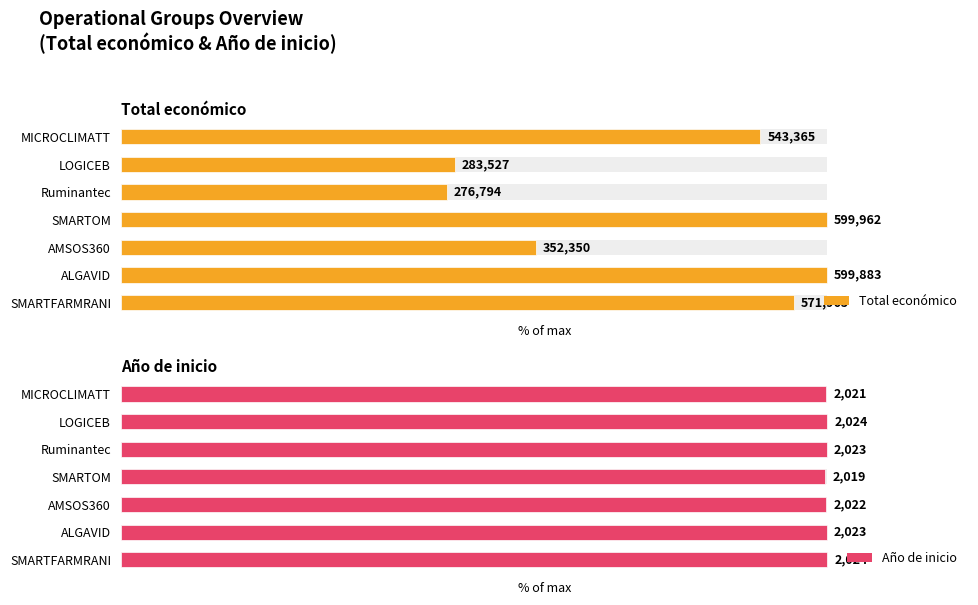

True or false: Total económico has a value of 95.3 at SMARTFARMRANI.

True